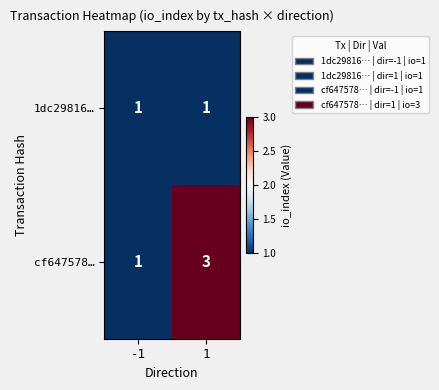

Which series has the largest total across all categories?

cf647578…